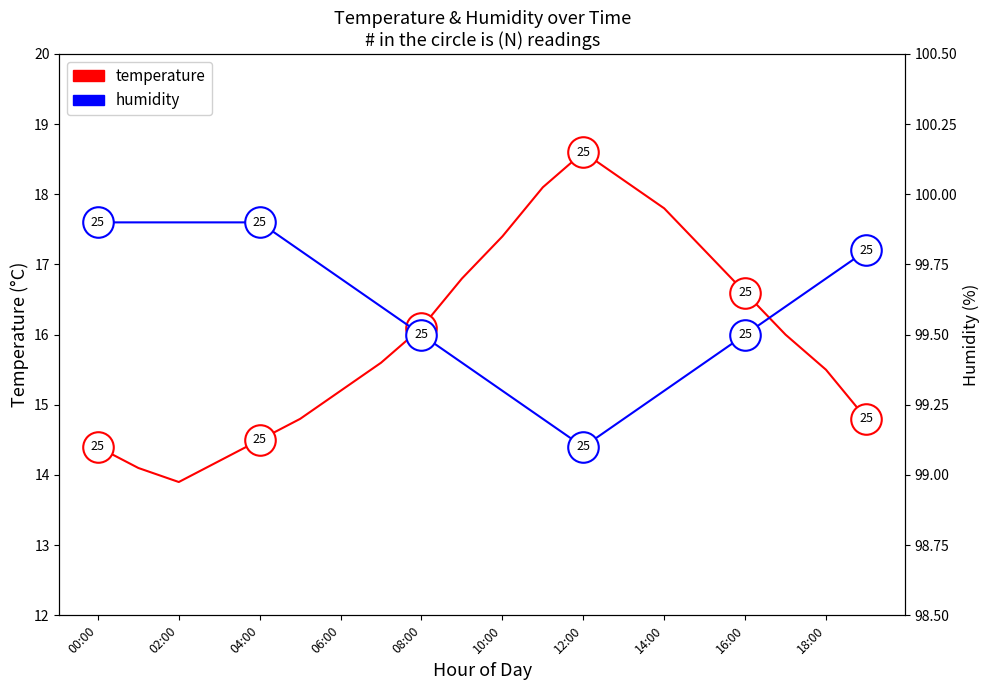

What is the sum of all temperature values?

319.8